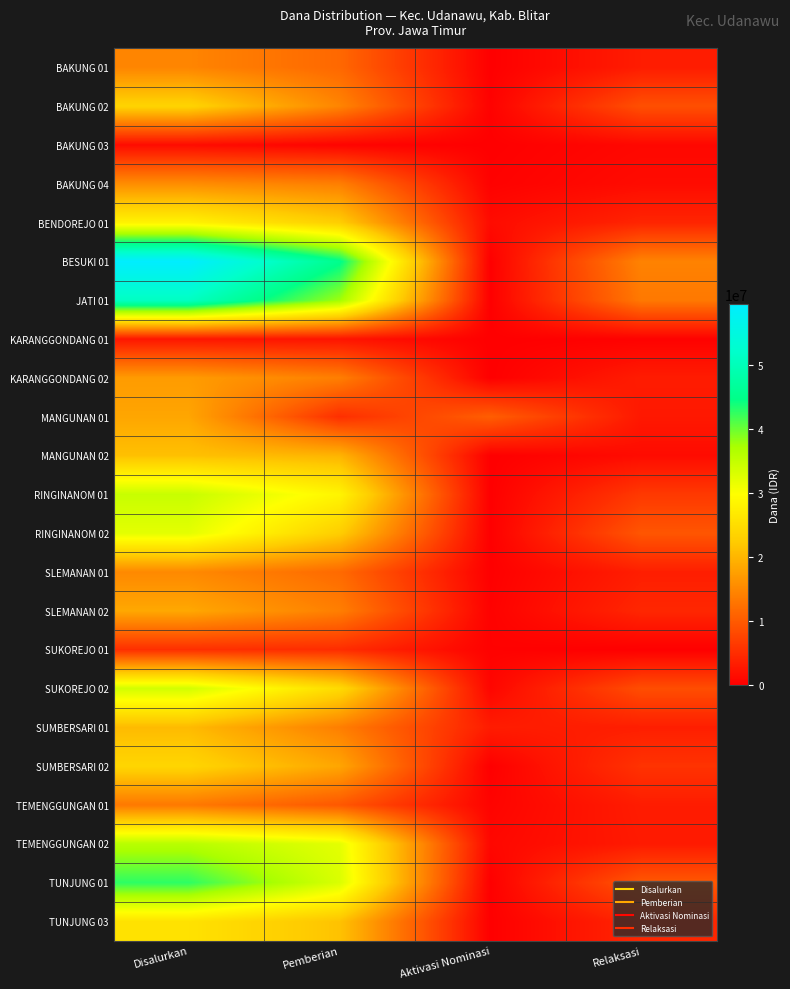

Reading left to right, transcribe all the data shown in this chart.

BAKUNG 01: Disalurkan=14625000	Pemberian=11475000	Aktivasi Nominasi=0	Relaksasi=3150000
BAKUNG 02: Disalurkan=23625000	Pemberian=14625000	Aktivasi Nominasi=225000	Relaksasi=8775000
BAKUNG 03: Disalurkan=1350000	Pemberian=450000	Aktivasi Nominasi=0	Relaksasi=900000
BAKUNG 04: Disalurkan=15525000	Pemberian=13950000	Aktivasi Nominasi=225000	Relaksasi=1350000
BENDOREJO 01: Disalurkan=28125000	Pemberian=22725000	Aktivasi Nominasi=1350000	Relaksasi=4050000
BESUKI 01: Disalurkan=59625000	Pemberian=45225000	Aktivasi Nominasi=0	Relaksasi=14400000
JATI 01: Disalurkan=51075000	Pemberian=37800000	Aktivasi Nominasi=0	Relaksasi=13275000
KARANGGONDANG 01: Disalurkan=2475000	Pemberian=2250000	Aktivasi Nominasi=0	Relaksasi=225000
KARANGGONDANG 02: Disalurkan=17100000	Pemberian=13950000	Aktivasi Nominasi=0	Relaksasi=3150000
MANGUNAN 01: Disalurkan=18225000	Pemberian=5175000	Aktivasi Nominasi=10350000	Relaksasi=2700000
MANGUNAN 02: Disalurkan=21150000	Pemberian=19800000	Aktivasi Nominasi=0	Relaksasi=1350000
RINGINANOM 01: Disalurkan=34650000	Pemberian=28350000	Aktivasi Nominasi=0	Relaksasi=6300000
RINGINANOM 02: Disalurkan=32175000	Pemberian=22725000	Aktivasi Nominasi=0	Relaksasi=9450000
SLEMANAN 01: Disalurkan=15075000	Pemberian=11700000	Aktivasi Nominasi=0	Relaksasi=3375000
SLEMANAN 02: Disalurkan=18450000	Pemberian=13950000	Aktivasi Nominasi=225000	Relaksasi=4275000
SUKOREJO 01: Disalurkan=5175000	Pemberian=4950000	Aktivasi Nominasi=225000	Relaksasi=0
SUKOREJO 02: Disalurkan=33750000	Pemberian=24525000	Aktivasi Nominasi=675000	Relaksasi=8550000
SUMBERSARI 01: Disalurkan=20475000	Pemberian=13950000	Aktivasi Nominasi=3150000	Relaksasi=3375000
SUMBERSARI 02: Disalurkan=23850000	Pemberian=18225000	Aktivasi Nominasi=0	Relaksasi=5625000
TEMENGGUNGAN 01: Disalurkan=13275000	Pemberian=9675000	Aktivasi Nominasi=450000	Relaksasi=3150000
TEMENGGUNGAN 02: Disalurkan=36000000	Pemberian=32175000	Aktivasi Nominasi=900000	Relaksasi=2925000
TUNJUNG 01: Disalurkan=42750000	Pemberian=33075000	Aktivasi Nominasi=0	Relaksasi=9675000
TUNJUNG 03: Disalurkan=25650000	Pemberian=21375000	Aktivasi Nominasi=0	Relaksasi=4275000